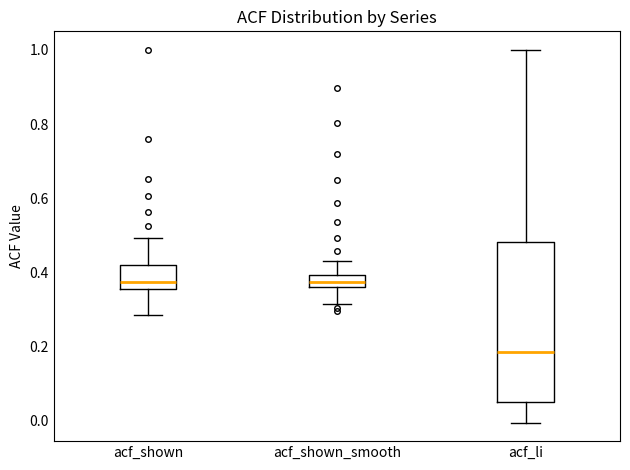

Reading left to right, transcribe this box plot: for each box, give where its median line is, the range the box spans, and where its two whiskers end, as read against the y-axis. The values are not printed on the chart, so give them approximately, as read against the axis.

acf_shown: median 0.38, box 0.36 to 0.42, whiskers 0.28 to 0.50
acf_shown_smooth: median 0.38, box 0.36 to 0.40, whiskers 0.32 to 0.44
acf_li: median 0.18, box 0.06 to 0.48, whiskers 0.00 to 1.00